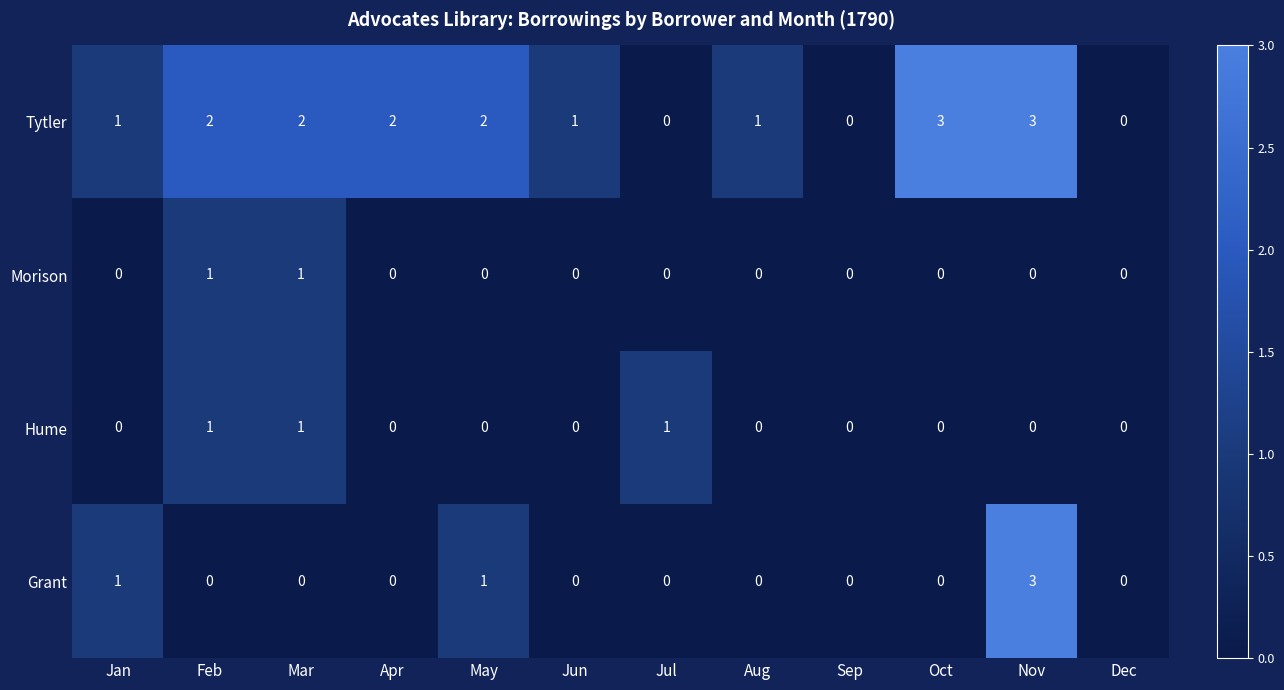

What is the difference between the highest and lowest values at Nov?

3